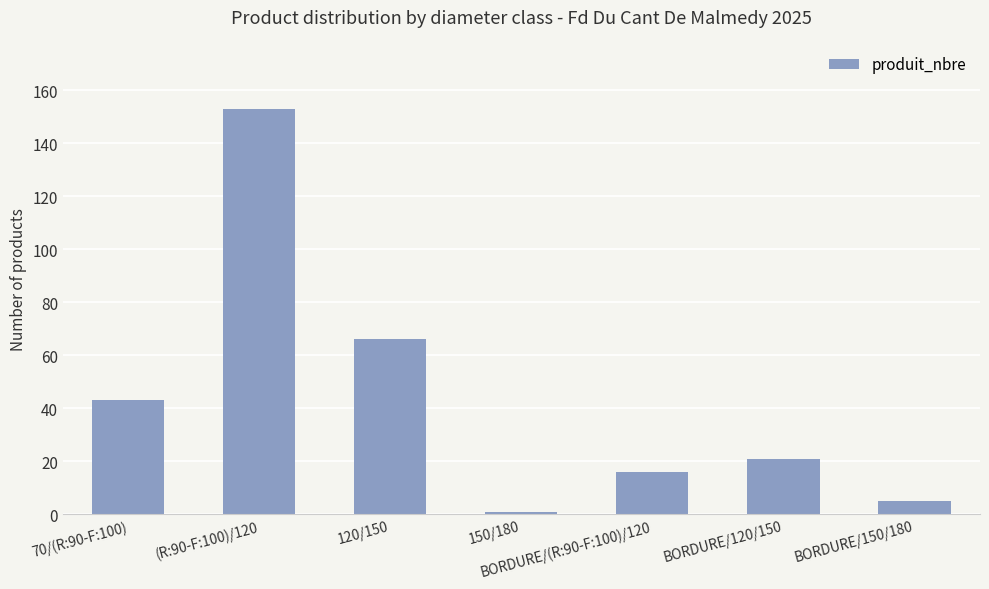

The chart shows a value of 5 at BORDURE/150/180. True or false?

True